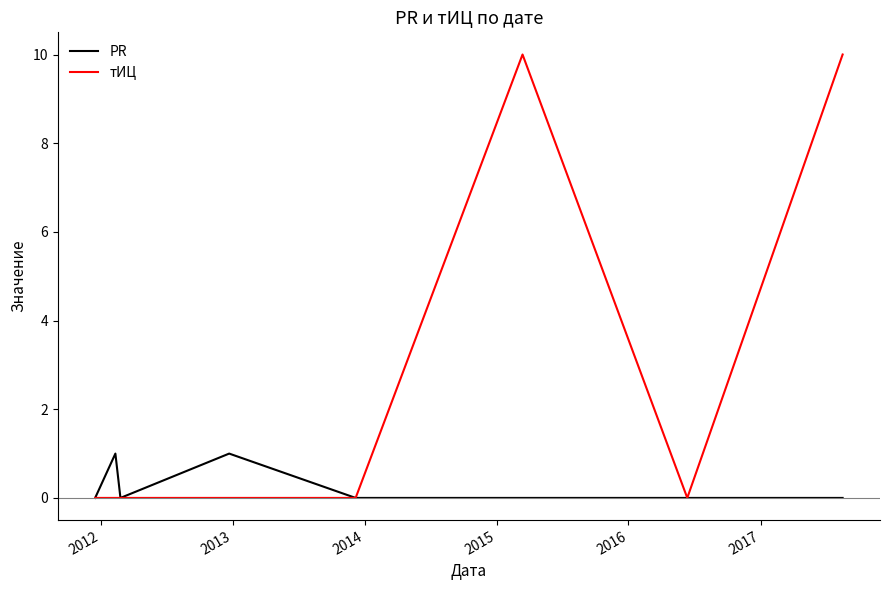

What is the maximum value shown in the chart?

10